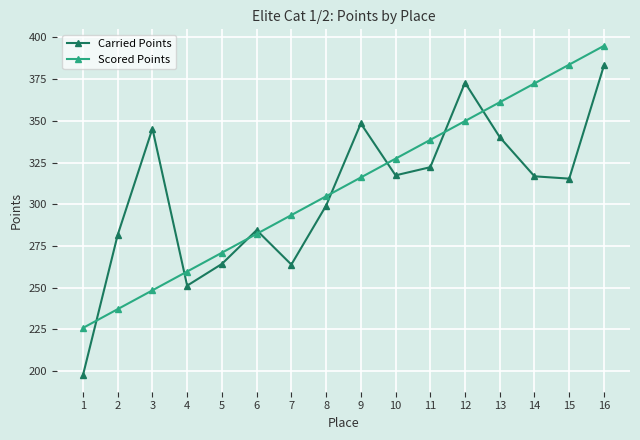

Rank the series by their maximum value, from lowest to highest.

Carried Points, Scored Points